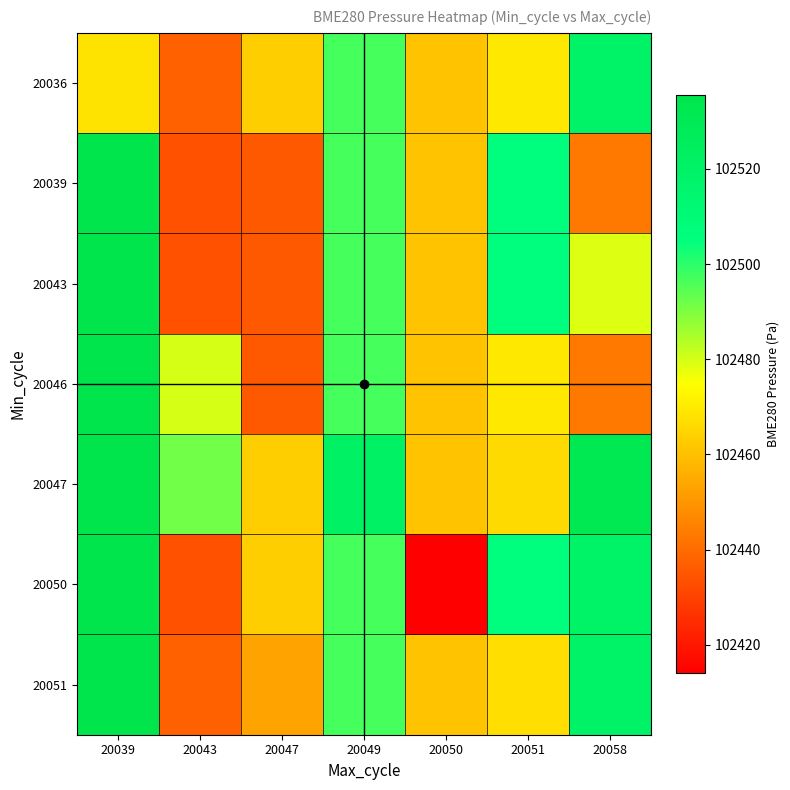

What is the difference between the highest and lowest values at 20047?

27.5